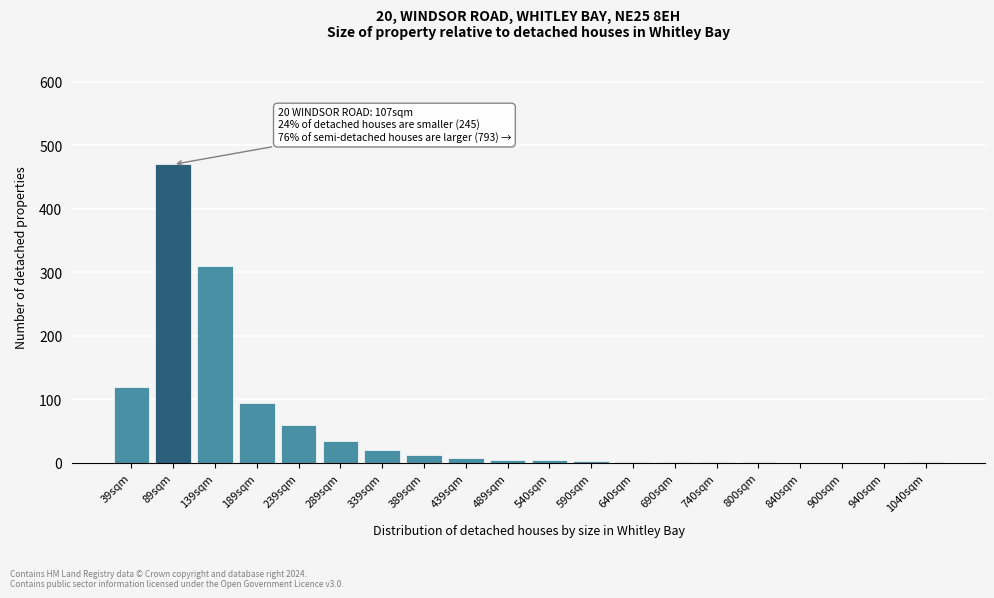

At which category does the chart reach its peak across all series?

89sqm